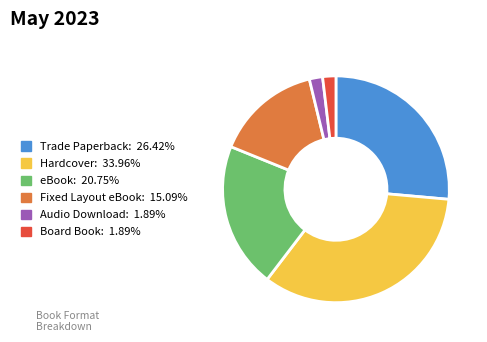

What is the ratio of the value at Trade Paperback to the value at eBook?

1.3